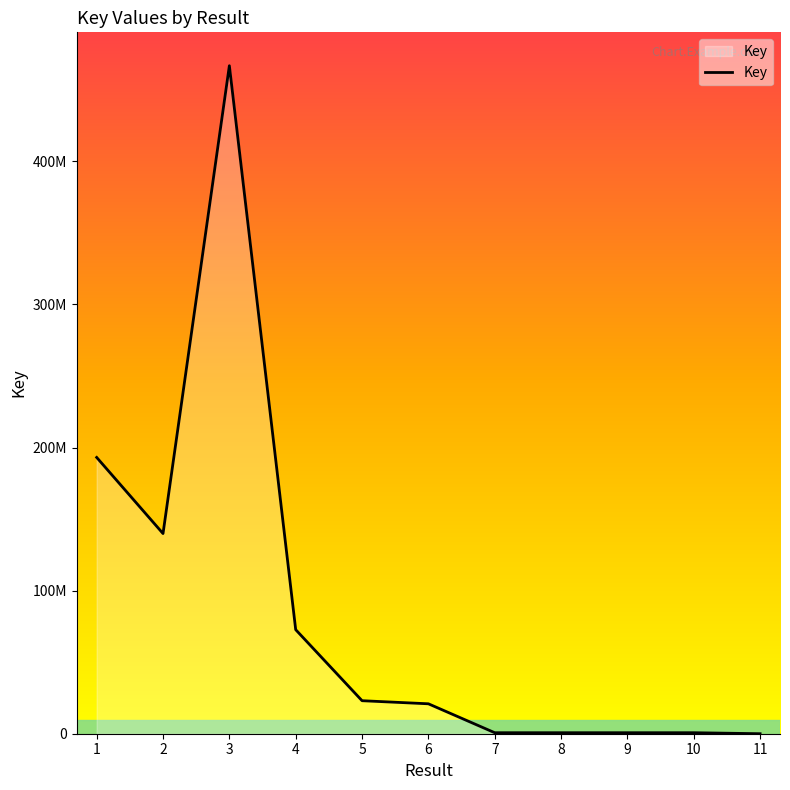

Reading left to right, list all the values displayed in this chart.

193085852	139880757	466819687	72703274	23070942	20913036	702983	702982	702981	702980	5667